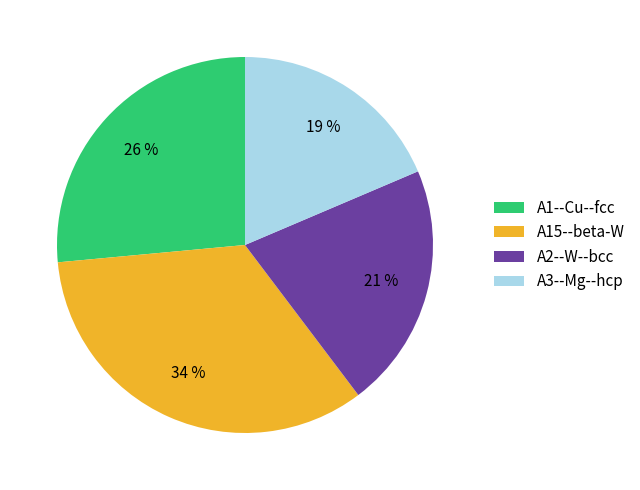

Combined, do A2--W--bcc and A15--beta-W account for over 50%?

Yes